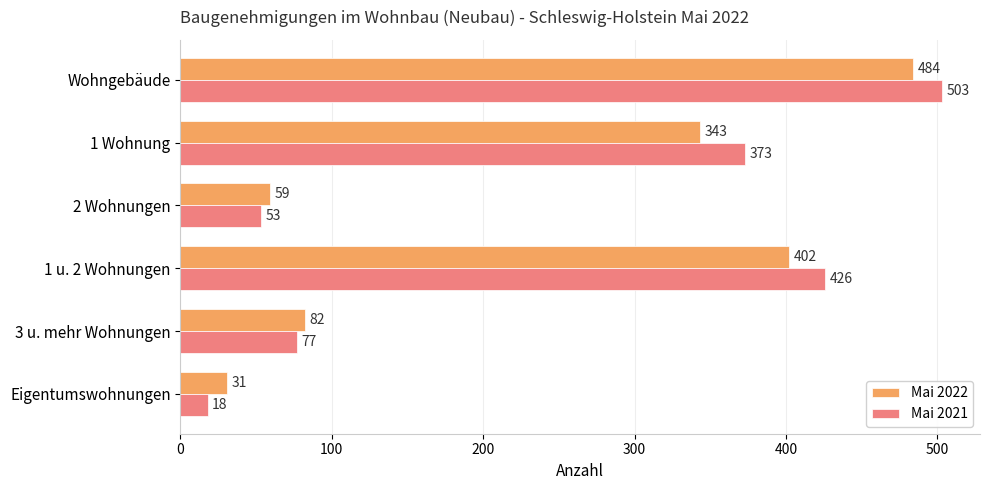

Is it true that Mai 2022 equals 635 at 1 u. 2 Wohnungen?

False